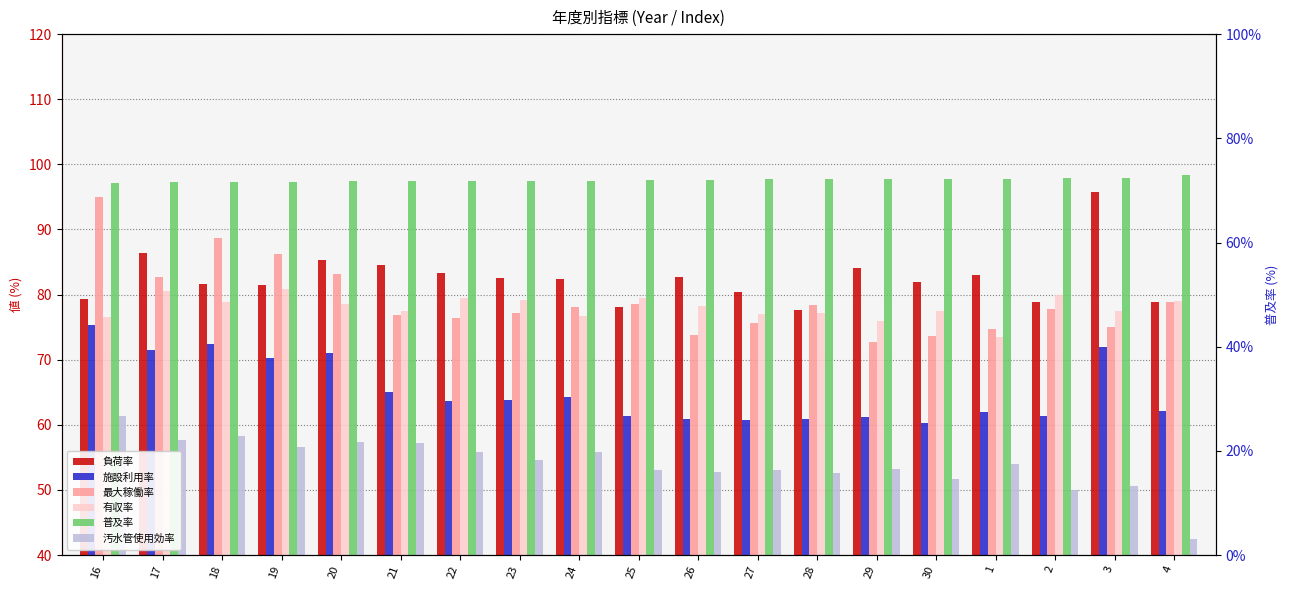

What is the label of the 15th bar from the left?

30